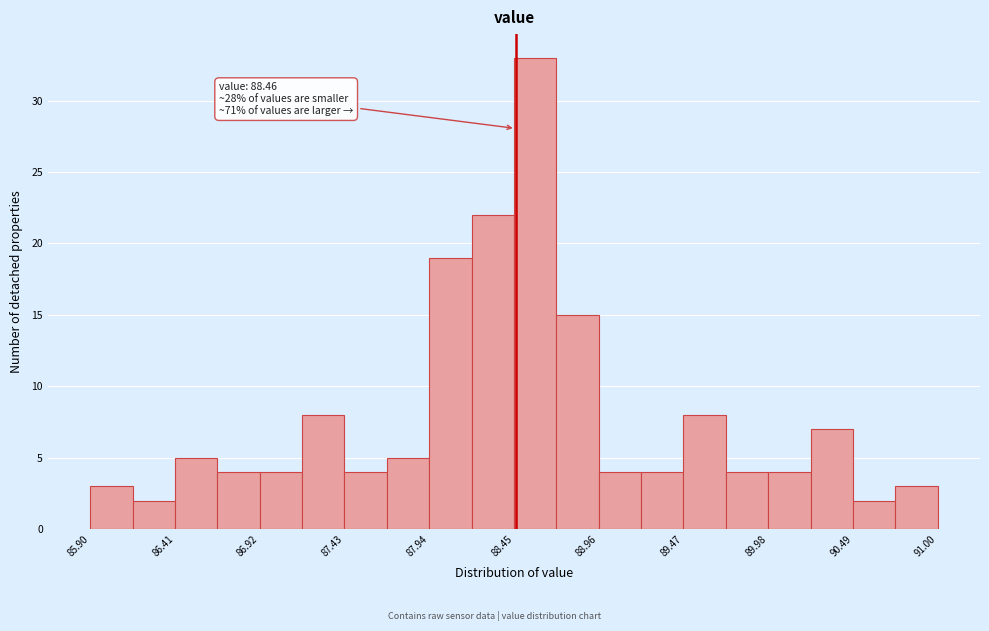

Read against the x-axis, roughly where is the centre of the tallest bar?

88.6